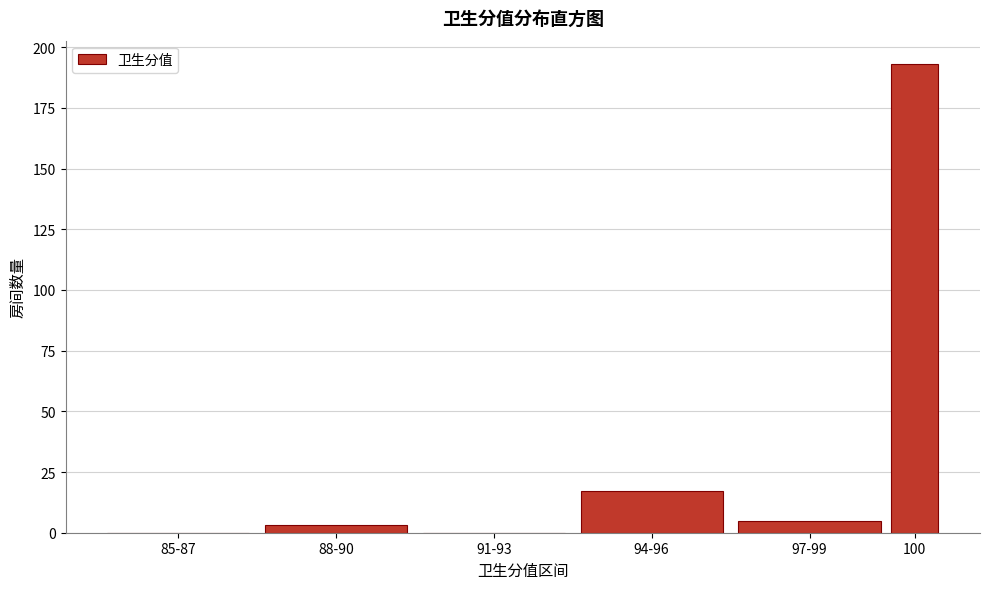

Reading left to right, list all the values displayed in this chart.

85-87=0	88-90=3	91-93=0	94-96=17	97-99=5	100=193